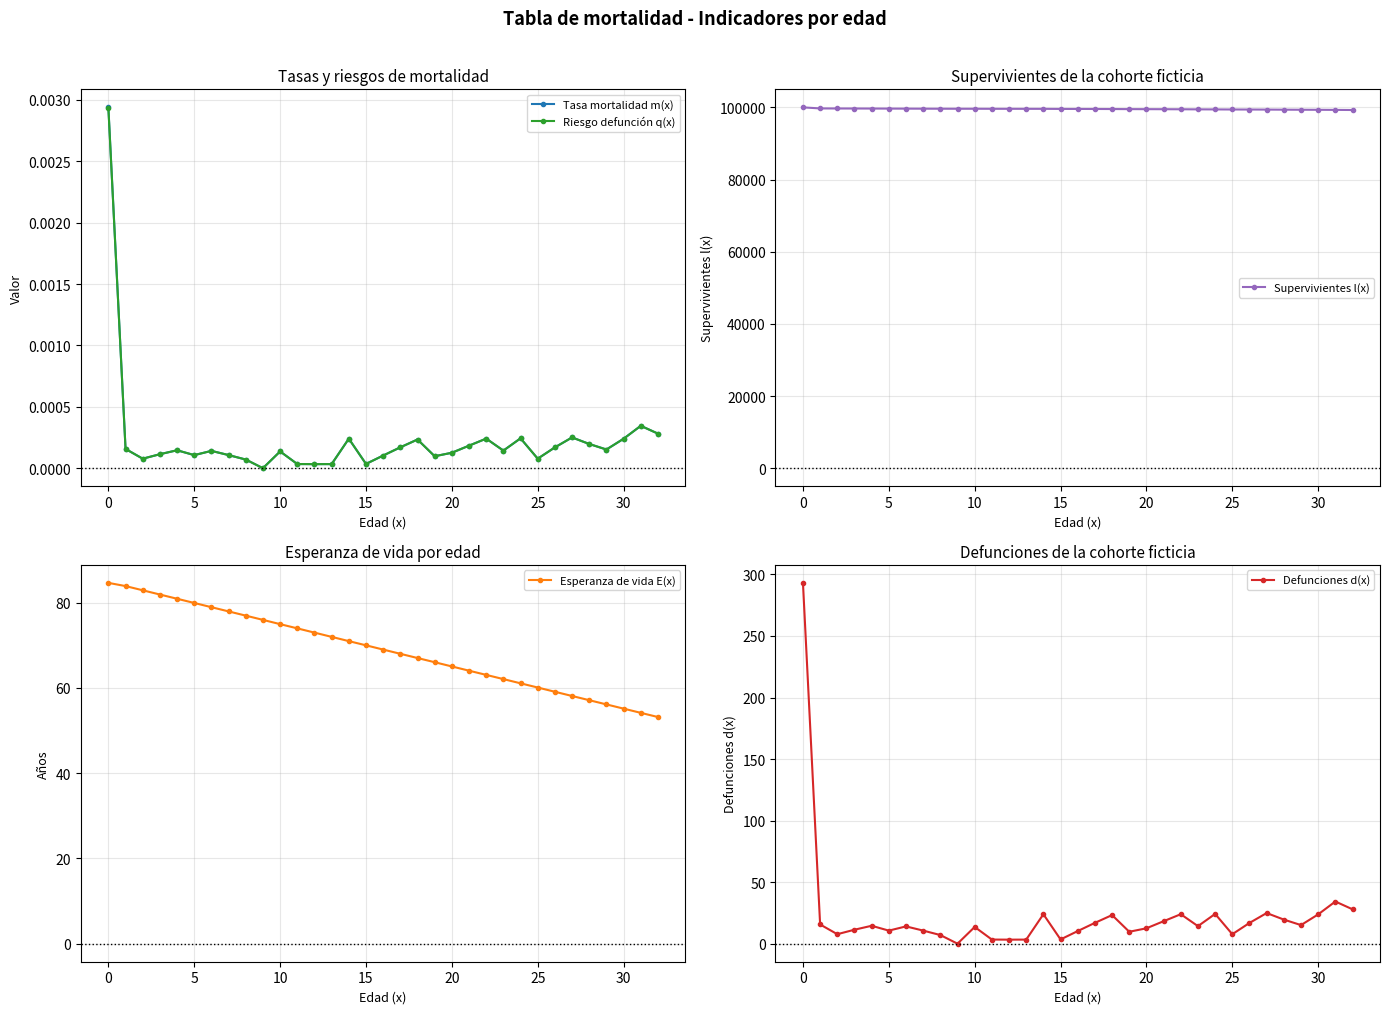

Which has a higher value, 18 or 12?

18